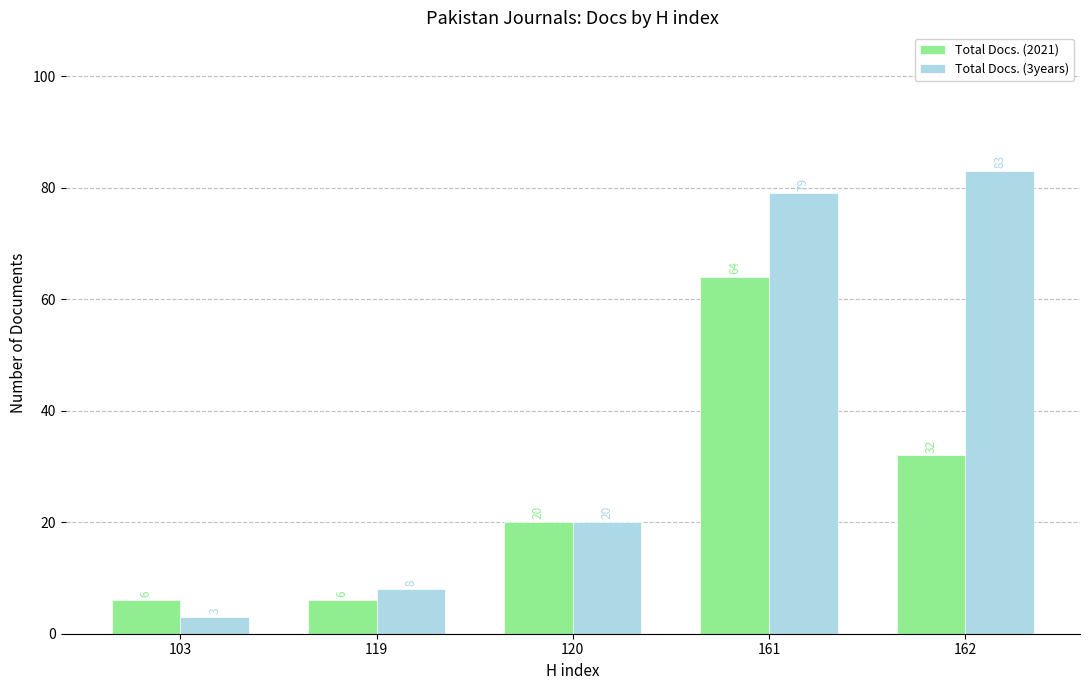

At which label is Total Docs. (2021) closest to 35?

162